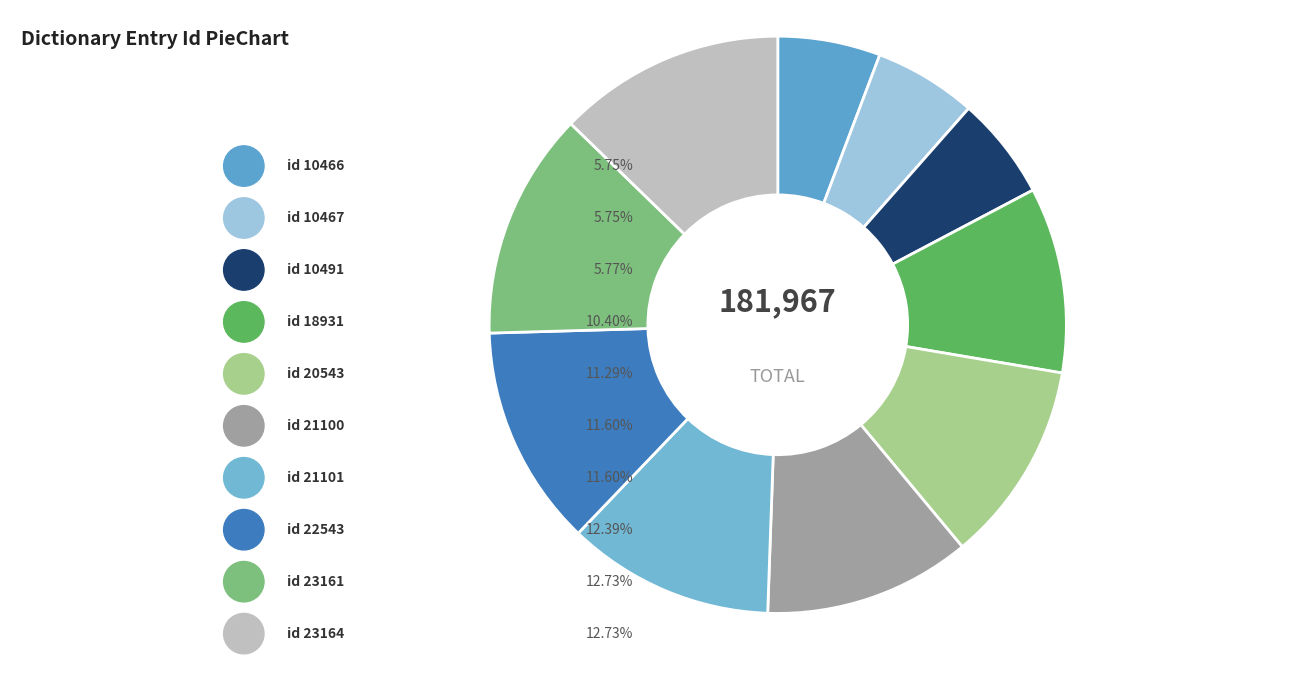

To the nearest percent, what is the difference between the largest and smallest slice percentages?

7%